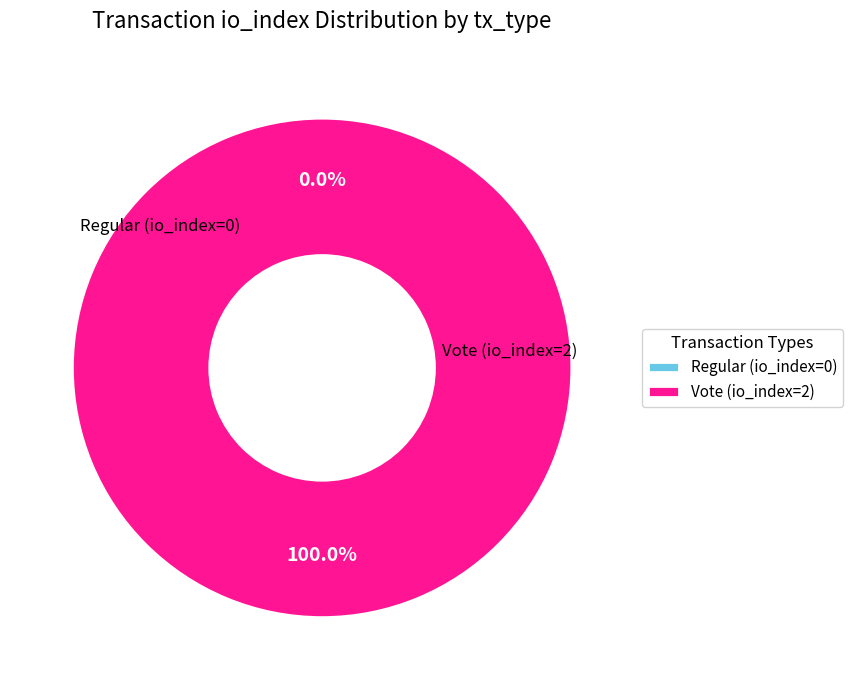

To the nearest percent, what is the average slice percentage?

50%